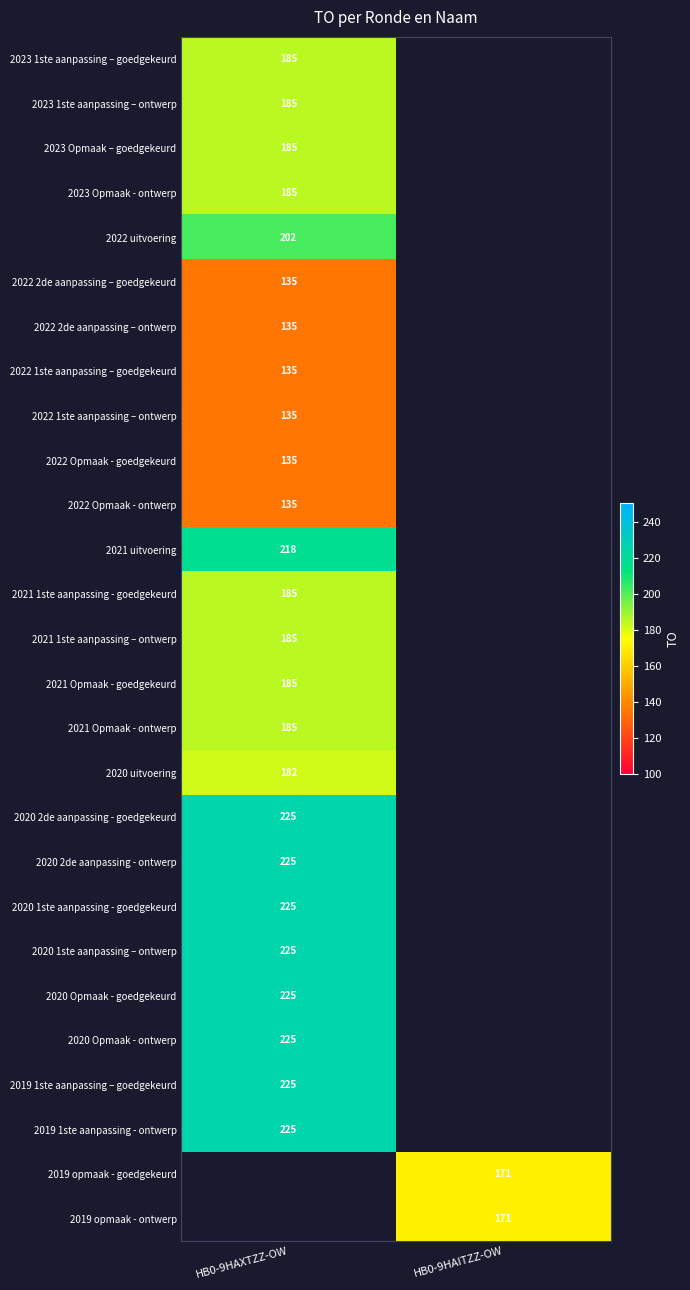

True or false: 2021 uitvoering has a value of 218 at HB0-9HAXTZZ-OW.

True